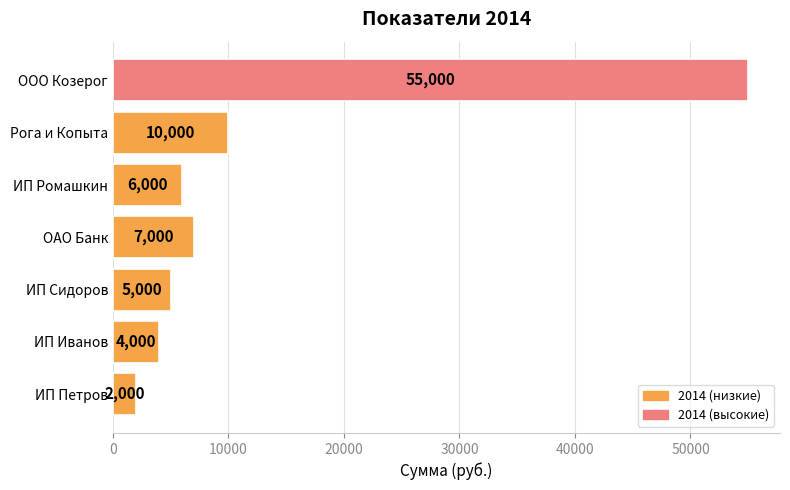

List the labels in order of value, largest first.

ООО Козерог, Рога и Копыта, ОАО Банк, ИП Ромашкин, ИП Сидоров, ИП Иванов, ИП Петров